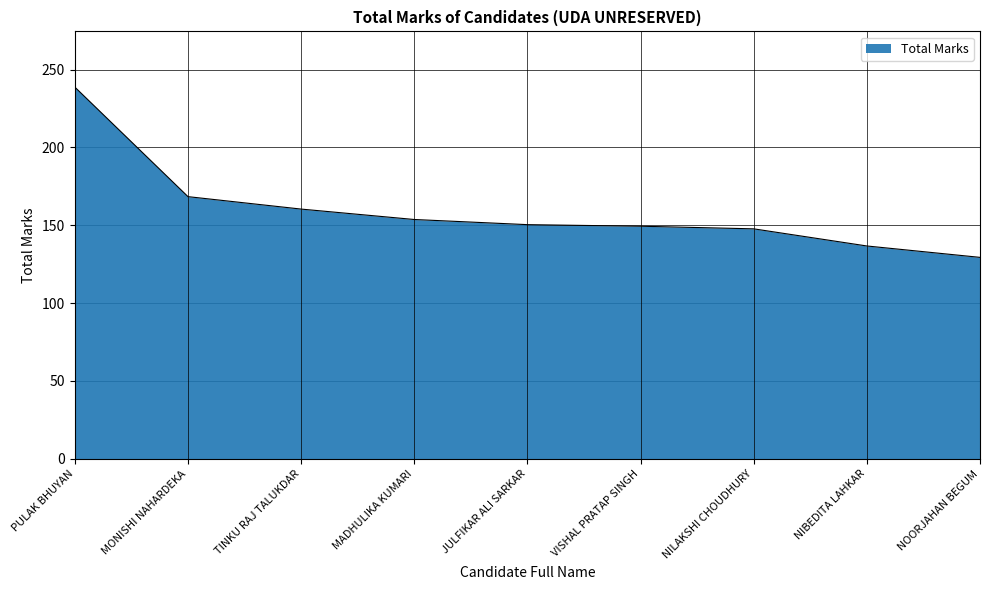

What is the change in value from MADHULIKA KUMARI to NIBEDITA LAHKAR?

-17.0